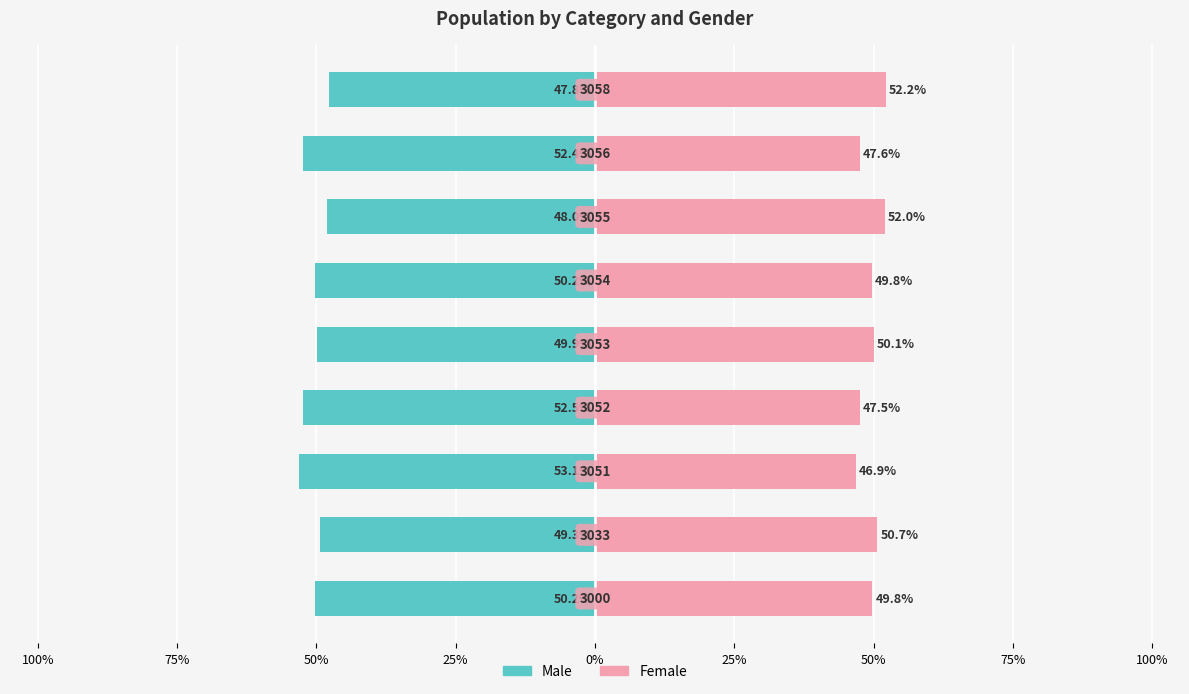

What is the lowest value of the Male series?

-53.1